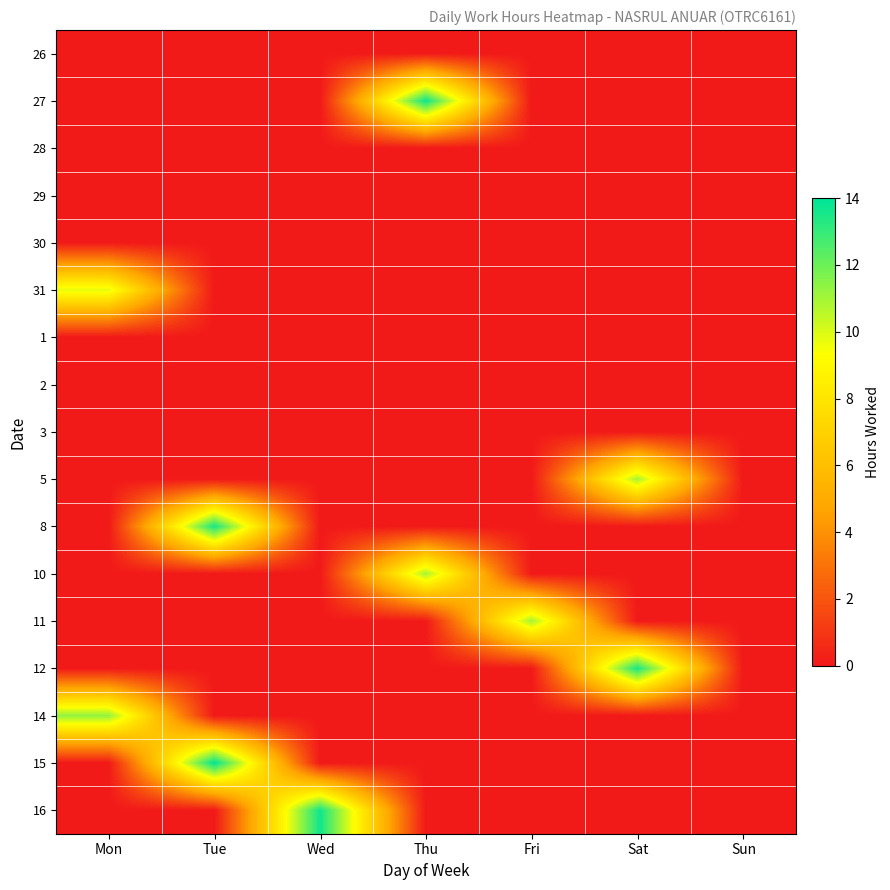

What is the greatest value displayed?

14.0